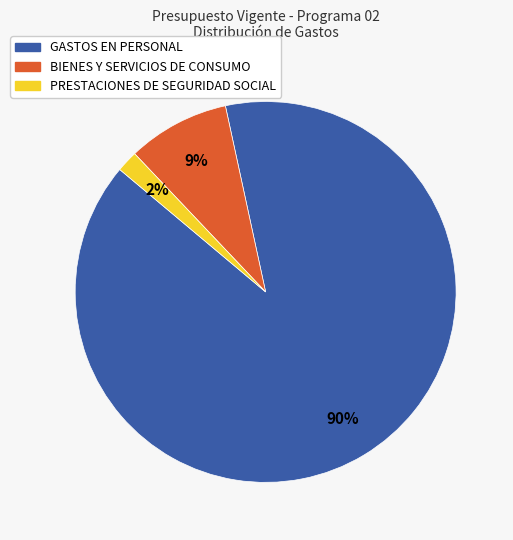

Which category accounts for the majority?

GASTOS EN PERSONAL